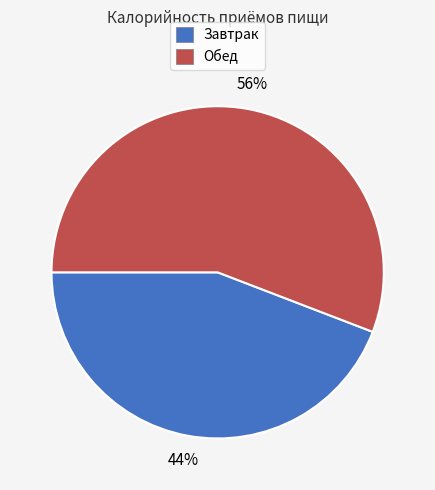

The Обед slice represents 44% of the pie. True or false?

False